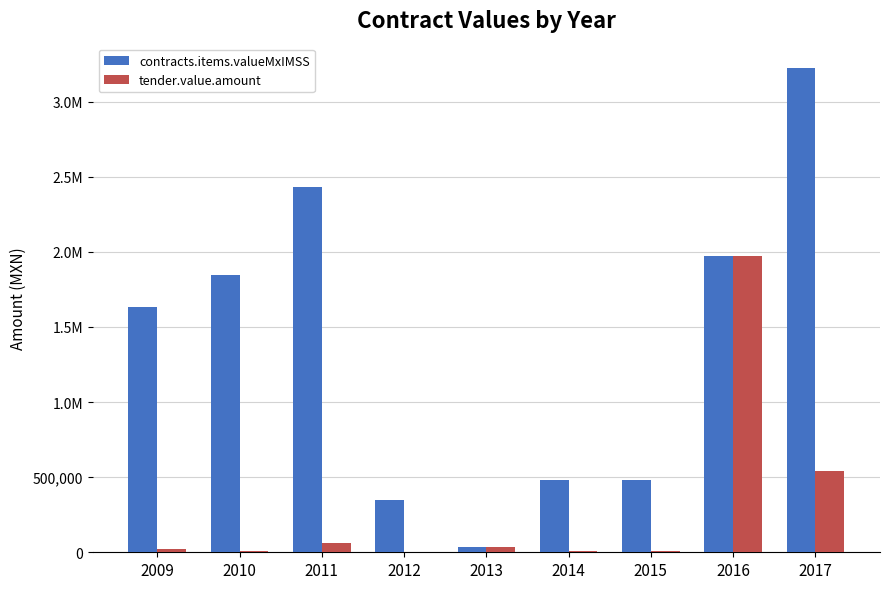

Is it true that contracts.items.valueMxIMSS equals 1972435.5 at 2016?

True